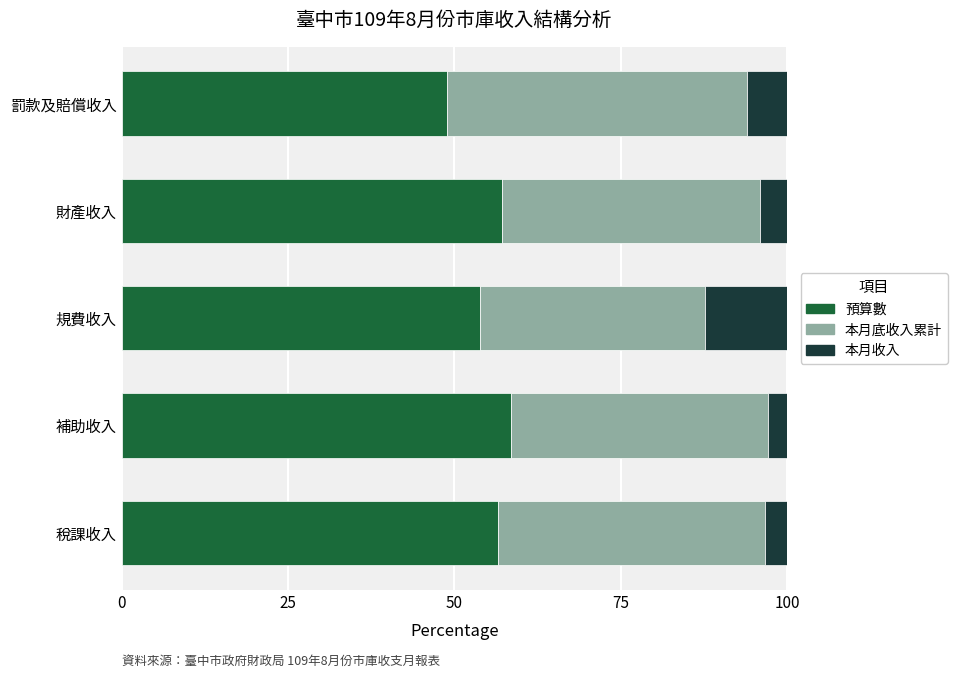

What is the minimum value for 預算數?

48.8